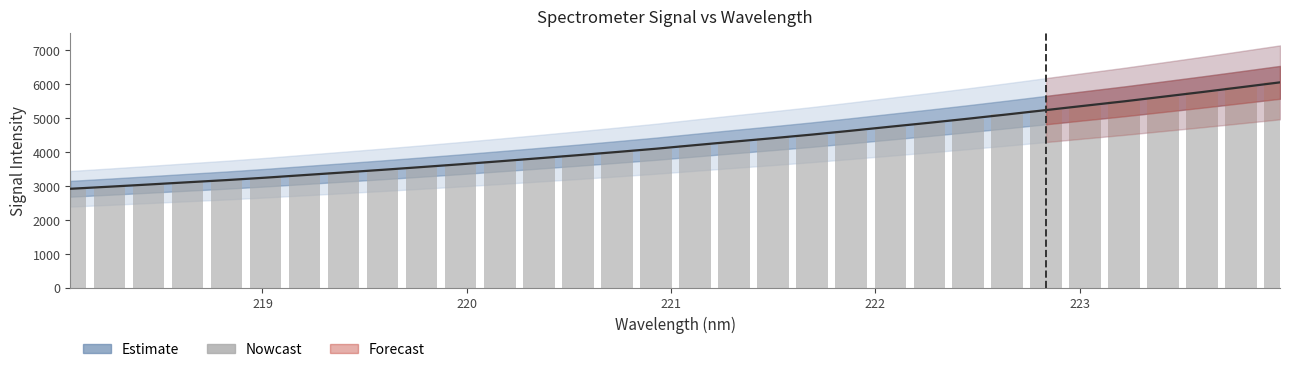

How many categories are shown in the chart?

32